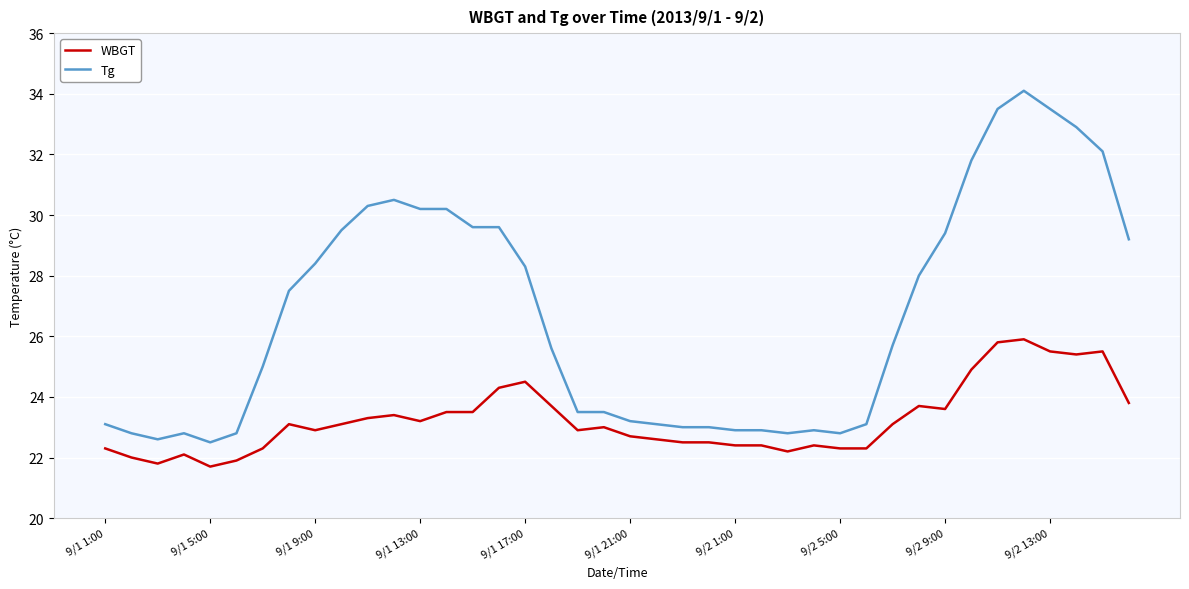

Does the chart display data point markers on the line(s)?

No